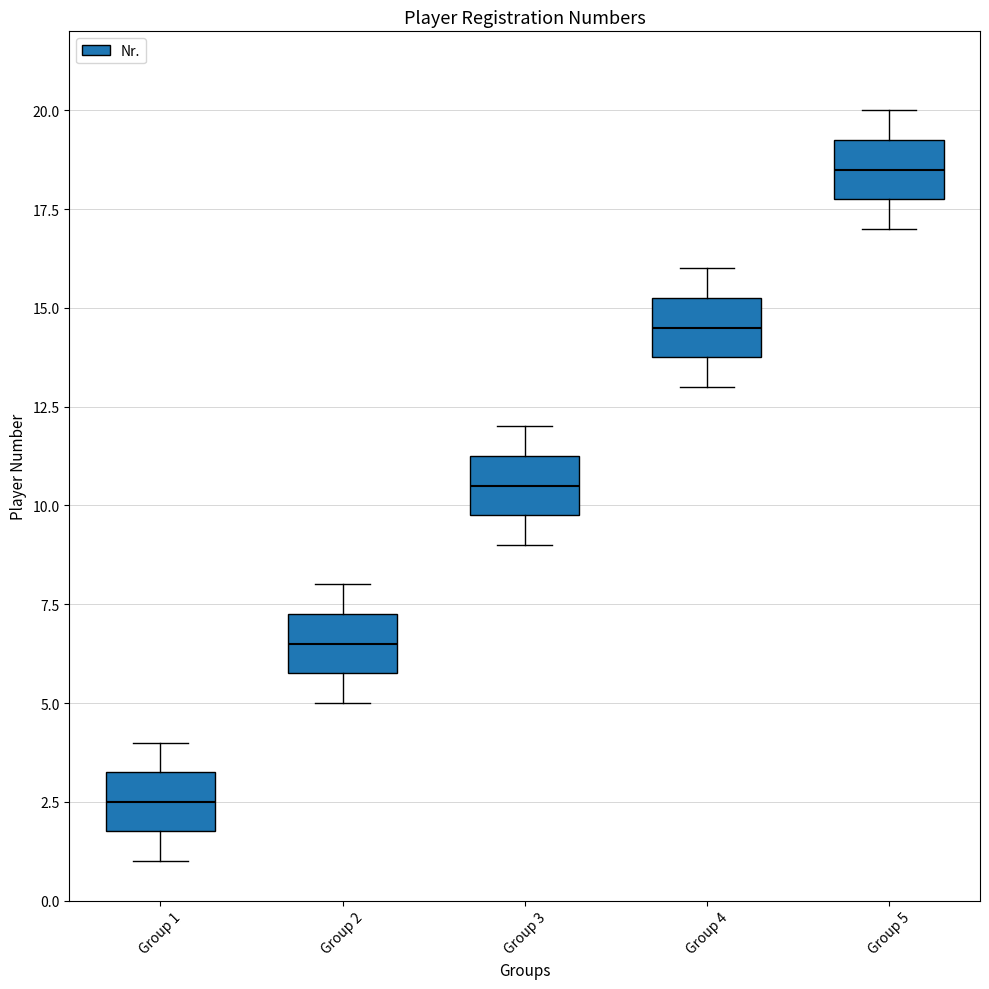

Where does the lower whisker of the box for Group 3 end on the y-axis? The values are not printed on the chart, so give them approximately, as read against the axis.

9.0